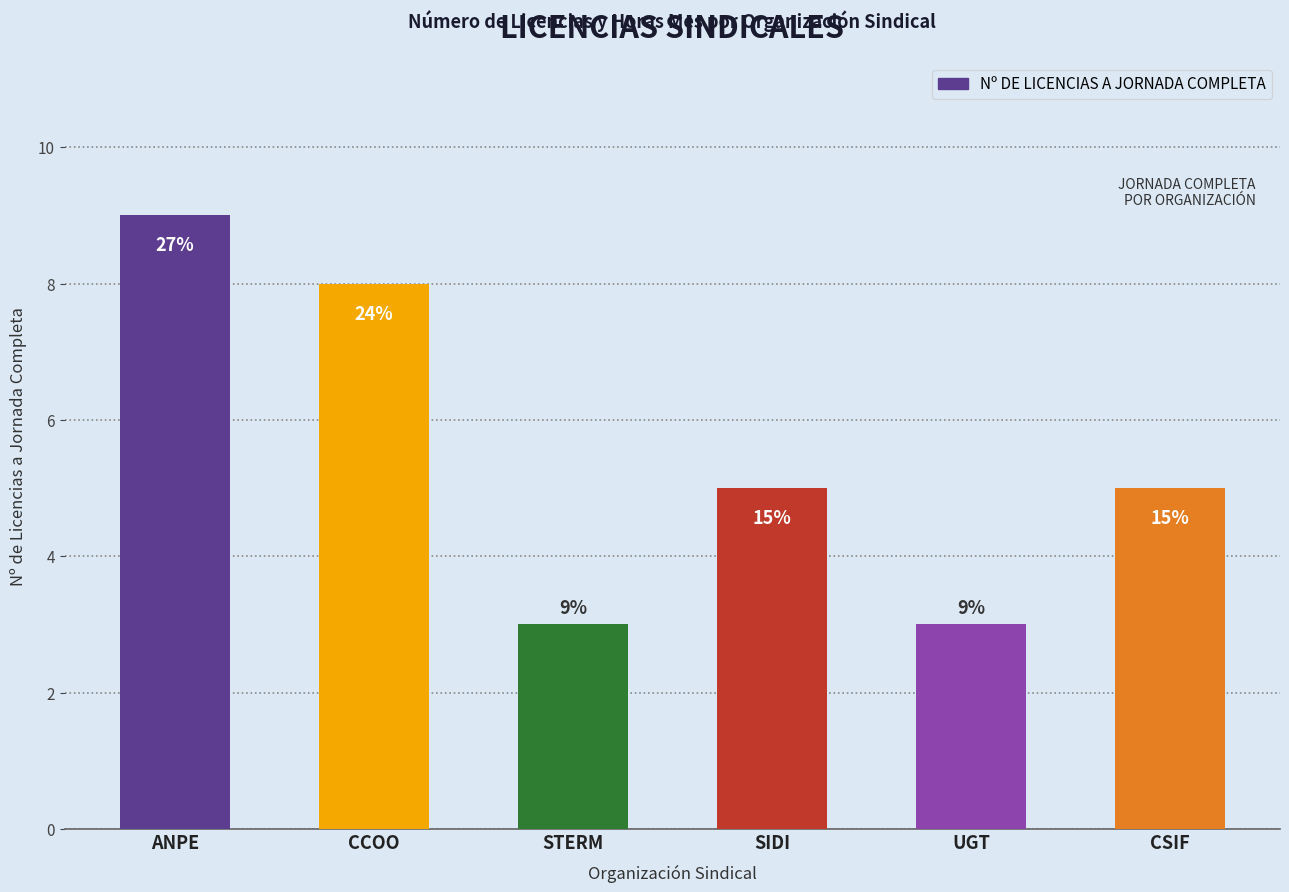

How many bars are there in total?

6